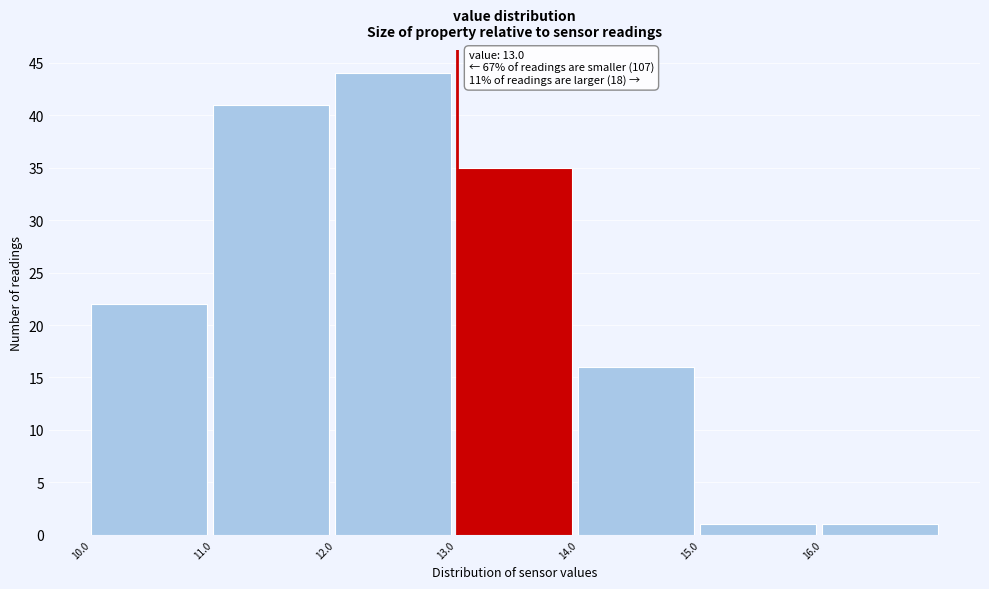

Which range on the x-axis has the tallest bar?

12 to 13